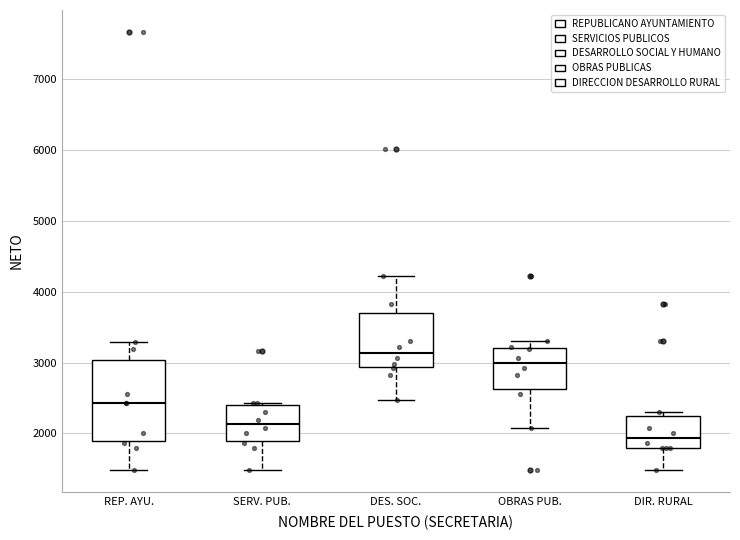

Reading left to right, transcribe this box plot: for each box, give where its median line is, the range the box spans, and where its two whiskers end, as read against the y-axis. The values are not printed on the chart, so give them approximately, as read against the axis.

REP. AYU.: median 2400, box 1900 to 3000, whiskers 1500 to 3300
SERV. PUB.: median 2100, box 1900 to 2400, whiskers 1500 to 2400 (just above the box's upper edge)
DES. SOC.: median 3100, box 2900 to 3700, whiskers 2500 to 4200
OBRAS PUB.: median 3000, box 2600 to 3200, whiskers 2100 to 3300
DIR. RURAL: median 1900, box 1800 to 2200, whiskers 1500 to 2300